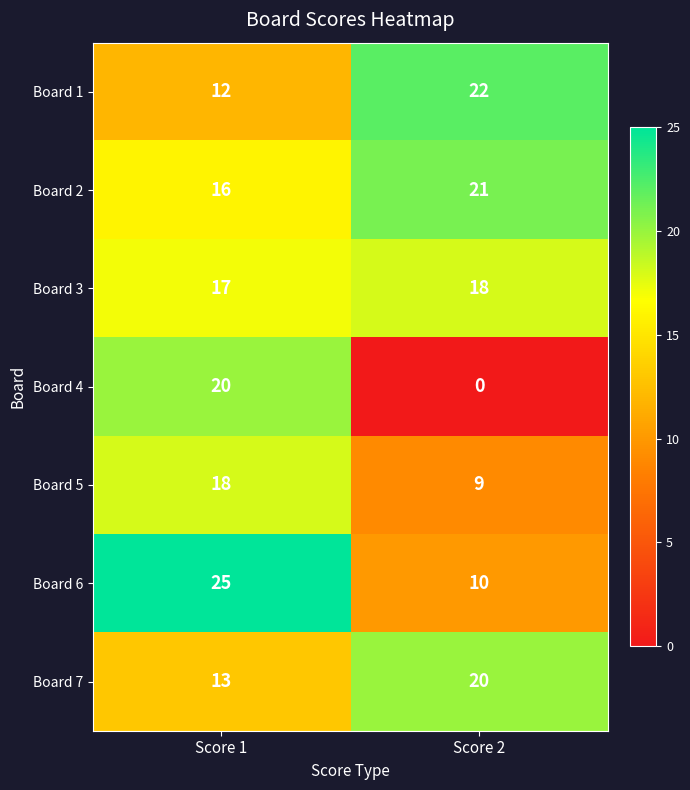

Reading left to right, extract all data points from this chart.

Board 1: 12	22
Board 2: 16	21
Board 3: 17	18
Board 4: 20	0
Board 5: 18	9
Board 6: 25	10
Board 7: 13	20